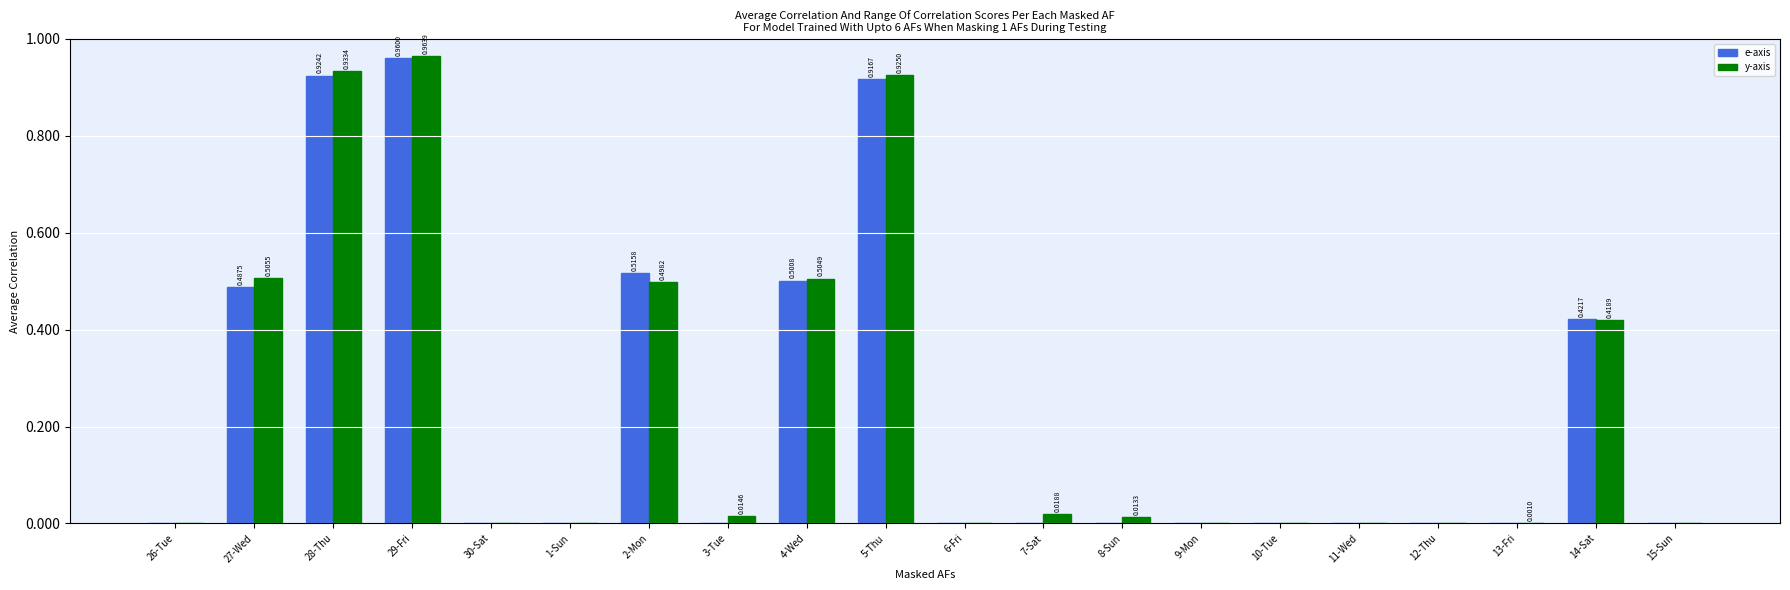

At which category is the sum across all series the highest?

29-Fri